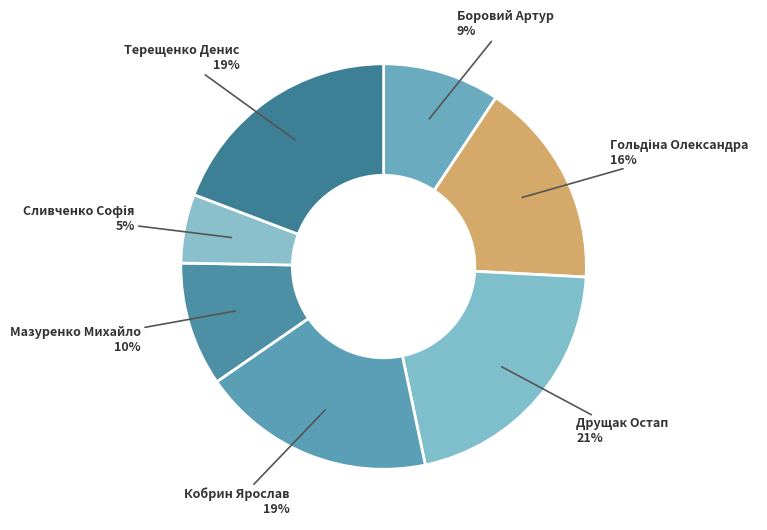

Count the number of slices in the pie.

7